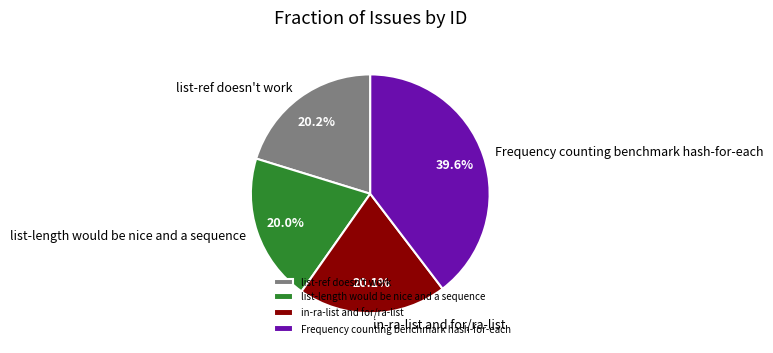

What percentage is the Frequency counting benchmark hash-for-each slice, to the nearest percent?

40%